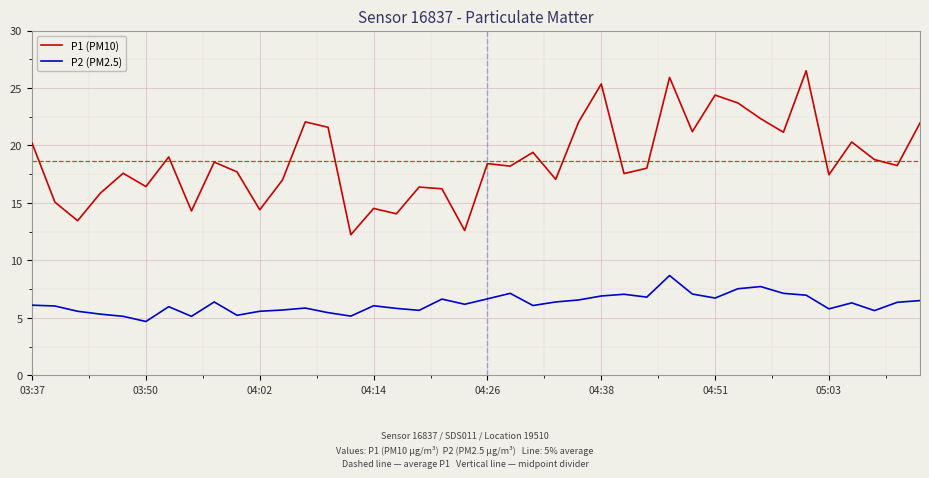

Does the chart have visible grid lines?

Yes